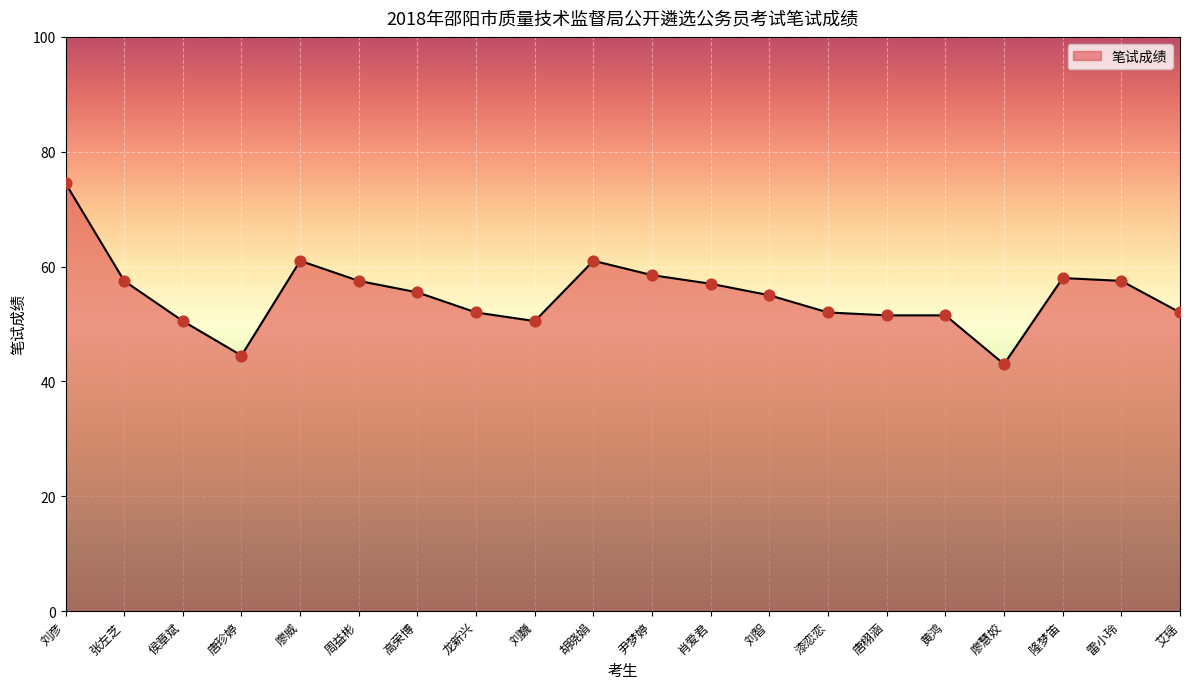

What is the change in value from 廖威 to 周益彬?

-3.5